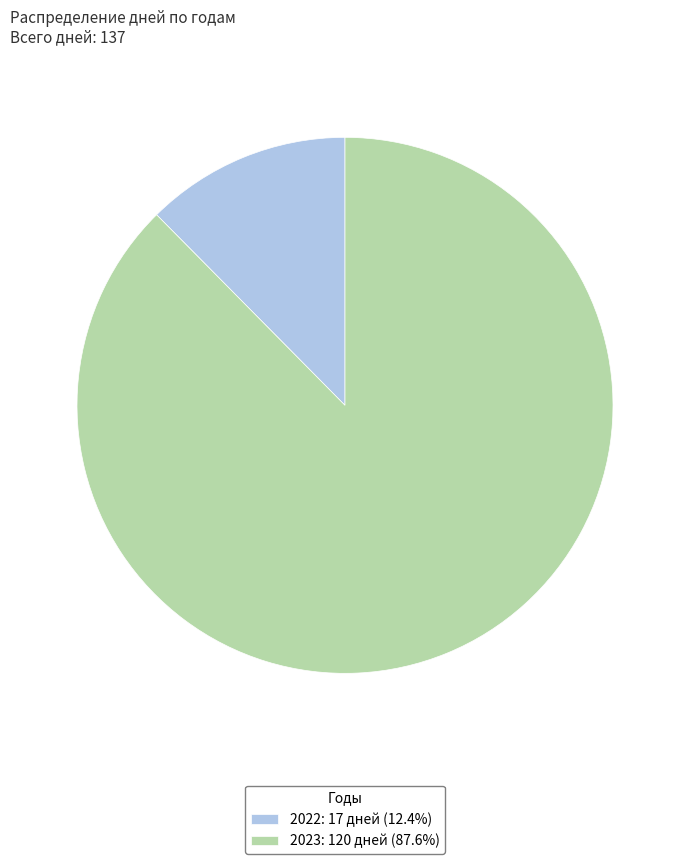

Does any single category account for the majority?

Yes